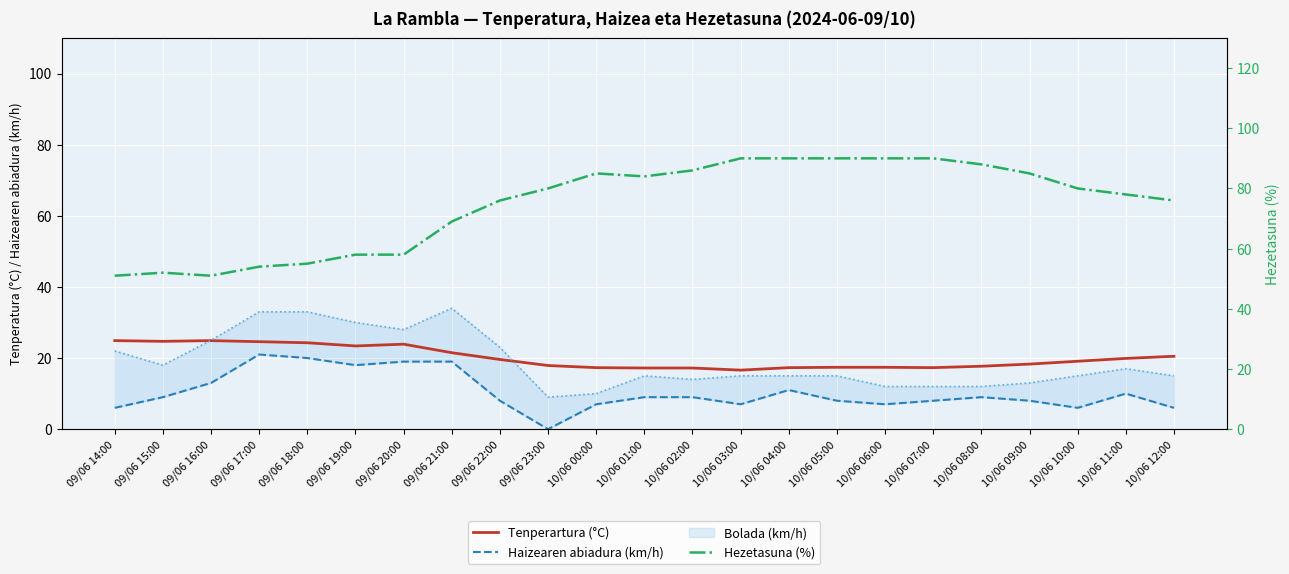

True or false: Hezetasuna (%) and Tenperartura (°C) intersect in this chart.

False